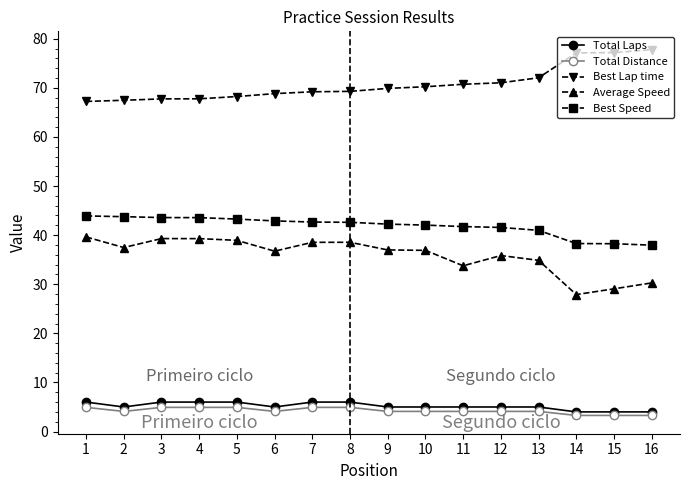

What is the sum of all Best Lap time values?

1131.7